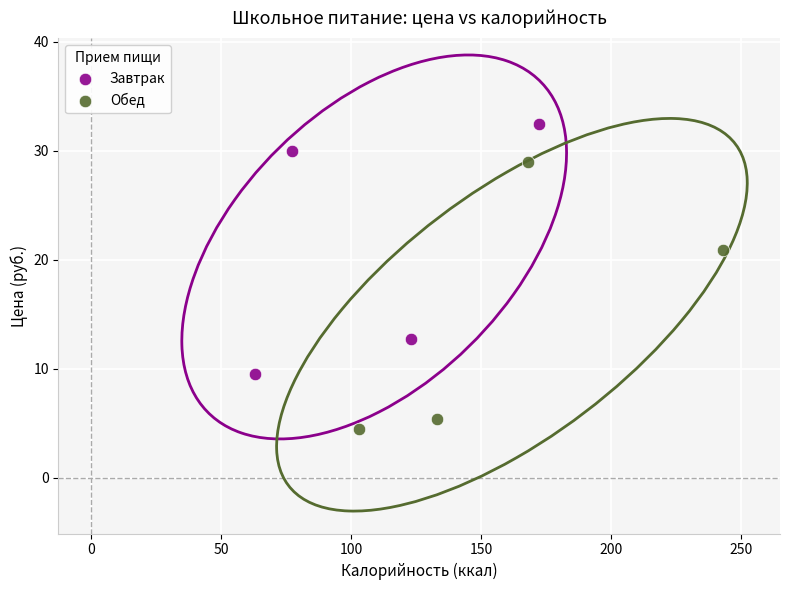

Which series has the widest spread of Y values?

Обед